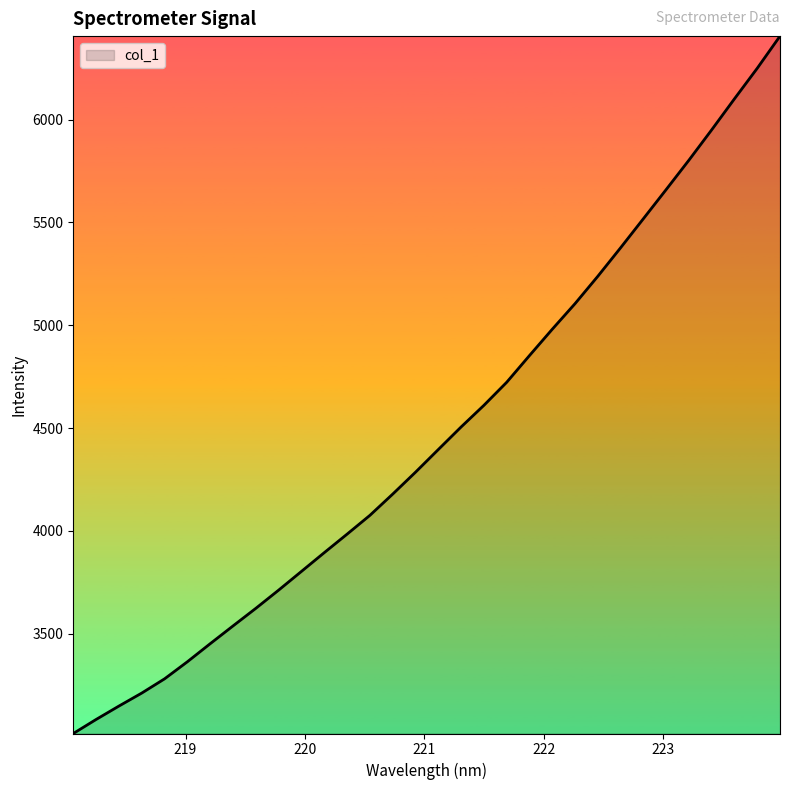

What is the average value?

4472.5